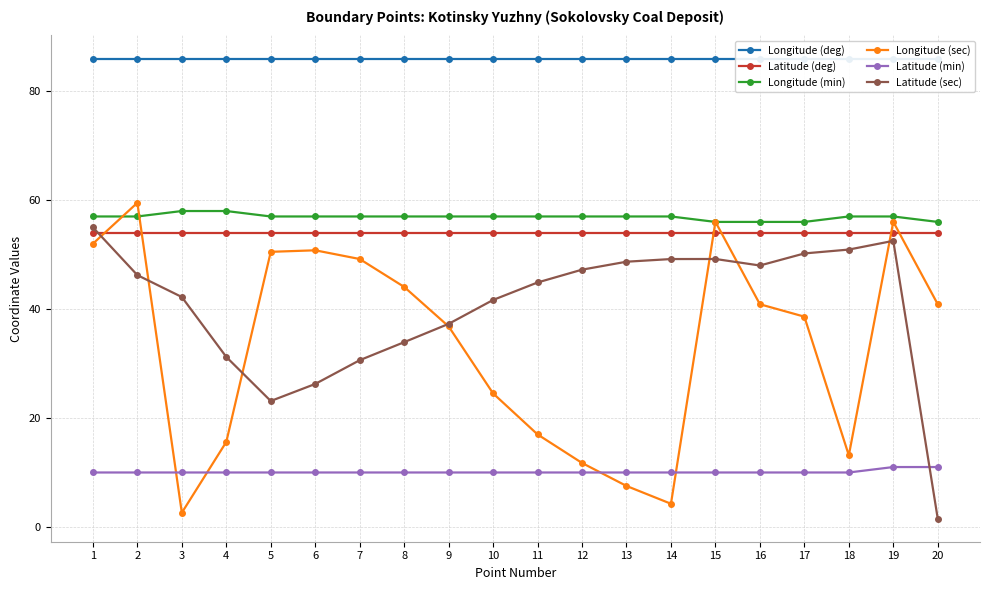

How many data points in Latitude (sec) are less than 46?

10